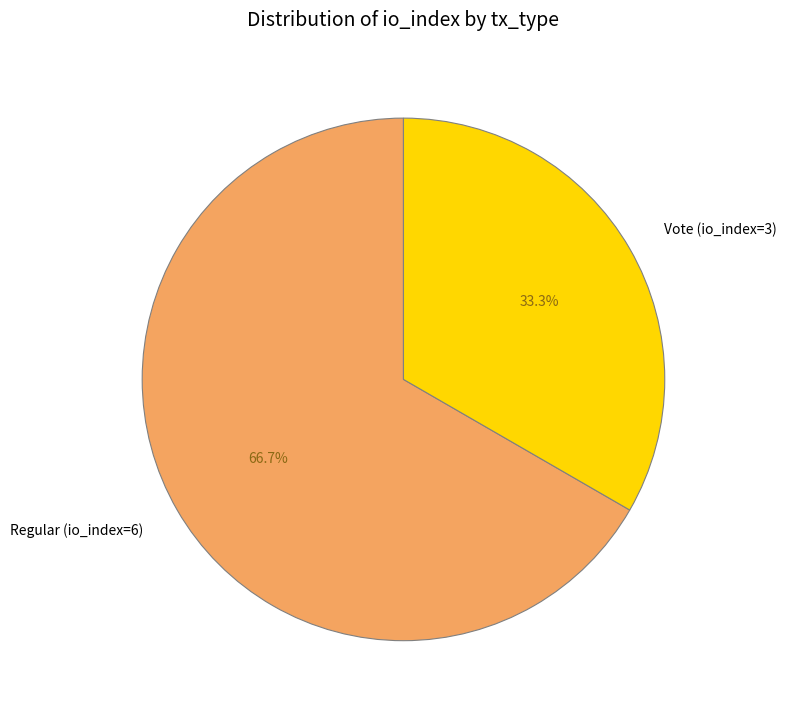

What is the smallest slice in the pie chart?

Vote (io_index=3)